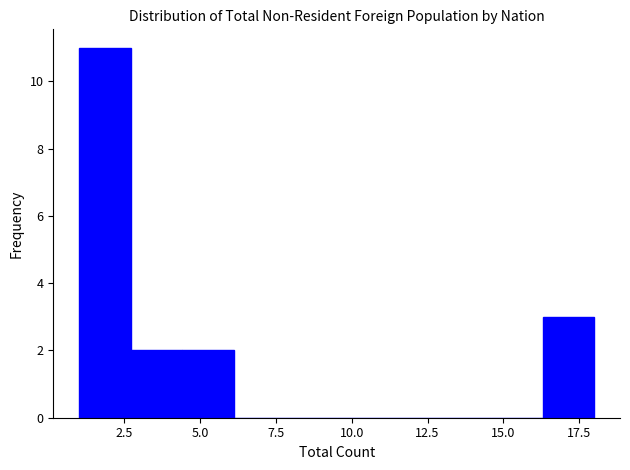

Read against the x-axis, roughly where is the centre of the tallest bar?

2.0